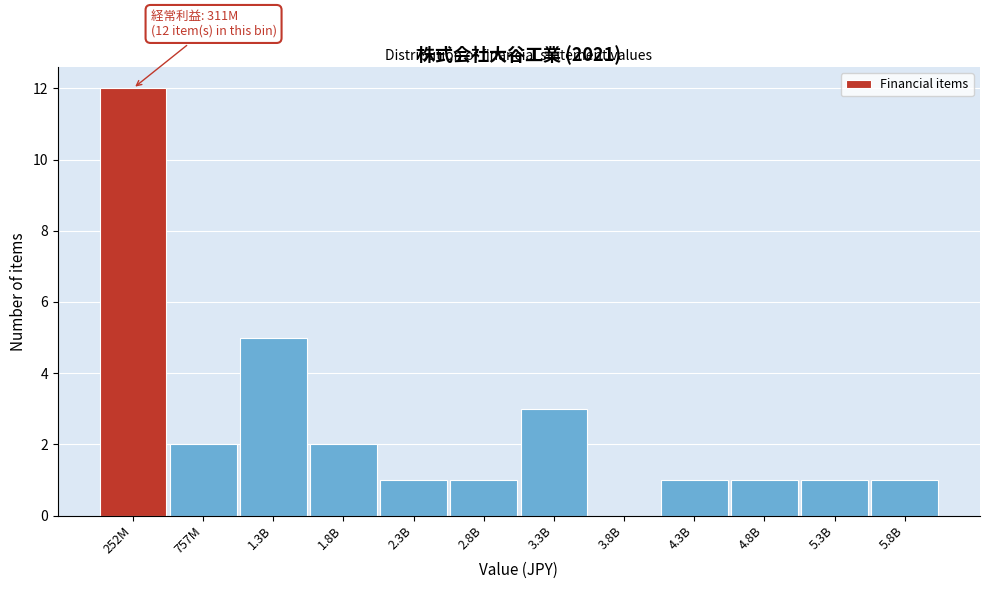

Reading right to left, what are all the values shown in this chart?

5.8B=1	5.3B=1	4.8B=1	4.3B=1	3.8B=0	3.3B=3	2.8B=1	2.3B=1	1.8B=2	1.3B=5	757M=2	252M=12